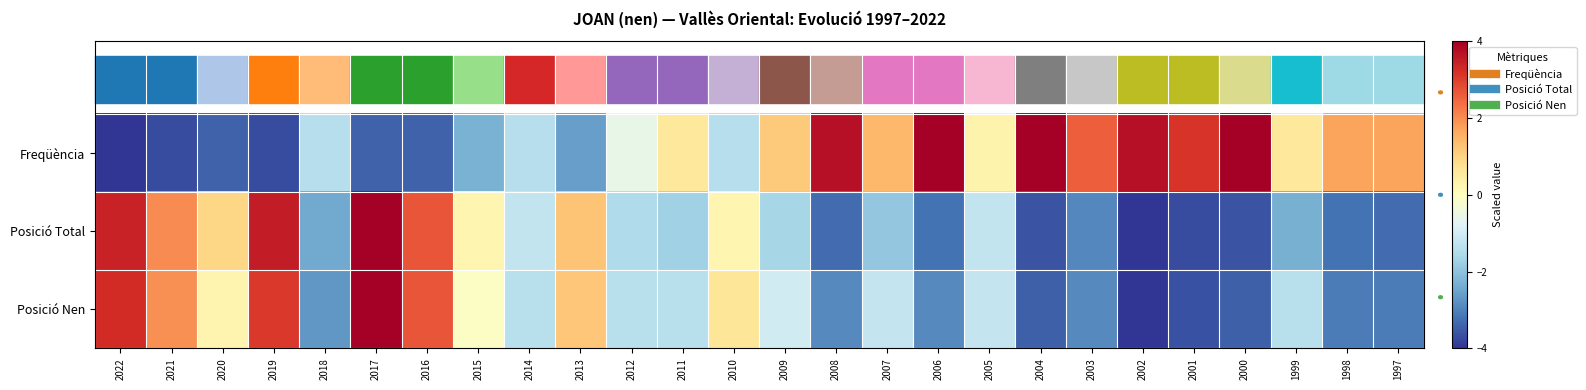

How many categories are shown in the chart?

26